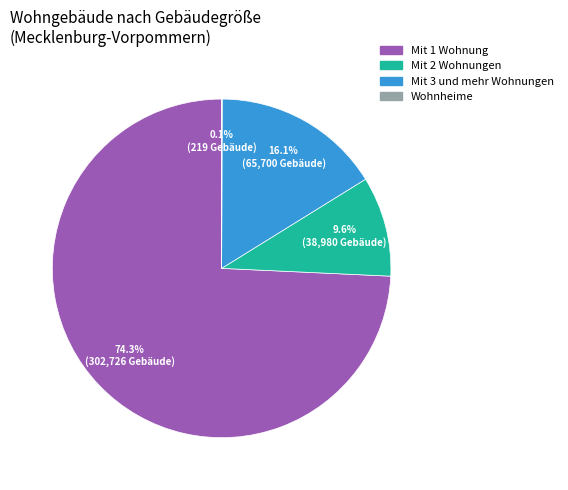

What is the ratio of the value at Mit 3 und mehr Wohnungen to the value at Mit 2 Wohnungen?

1.7